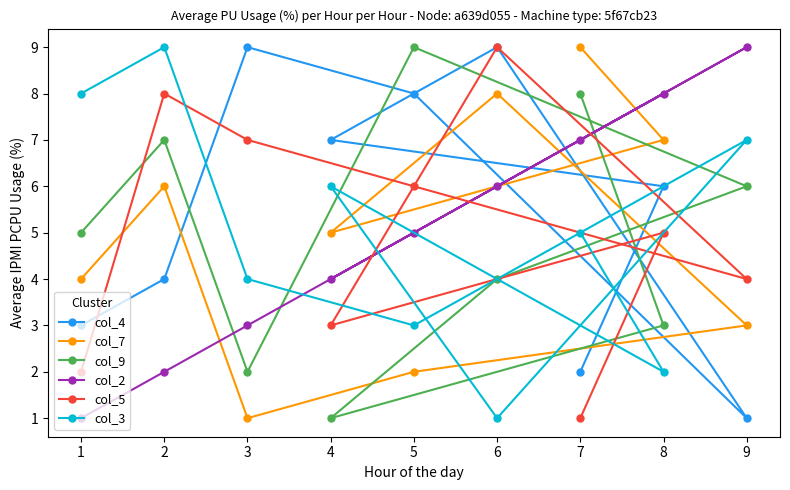

What is the difference between the second highest and second lowest values in the col_9 series?

6